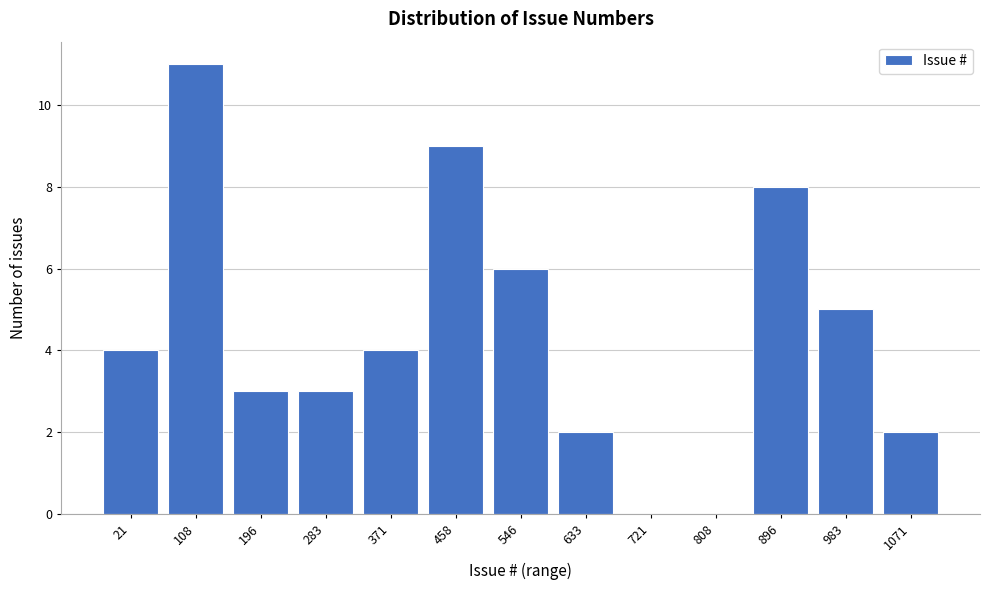

Reading right to left, extract all data points from this chart.

1071=2	983=5	896=8	808=0	721=0	633=2	546=6	458=9	371=4	283=3	196=3	108=11	21=4